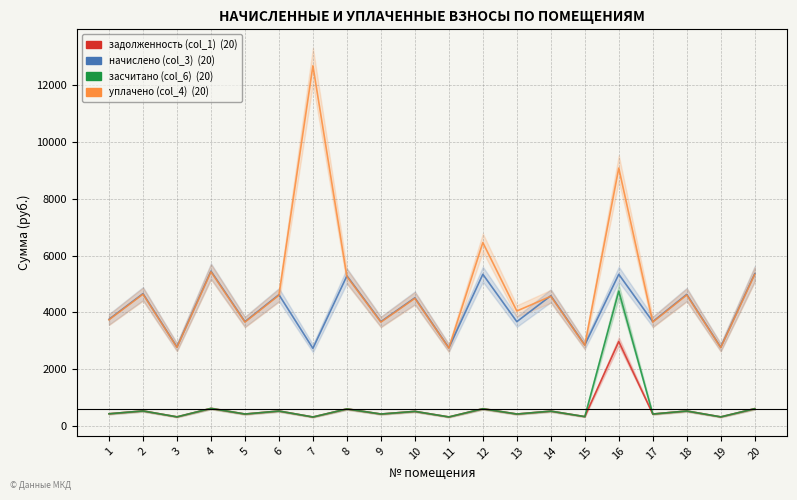

In начислено (col_3), how many points are higher than both neighbors (excluding endpoints)?

9